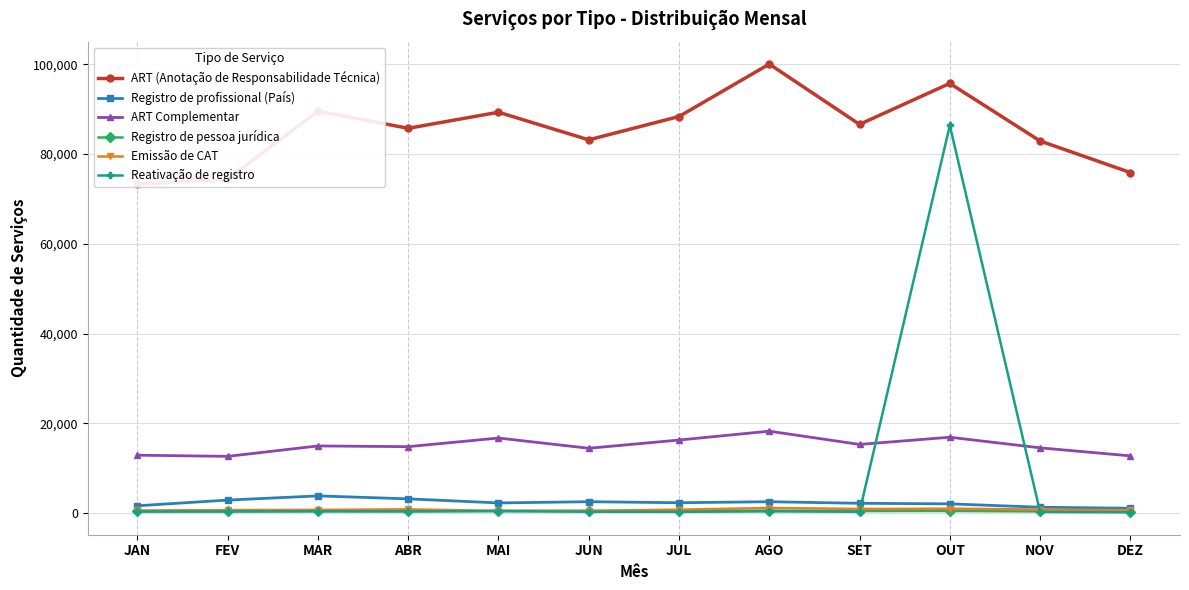

What position from the left is FEV?

2